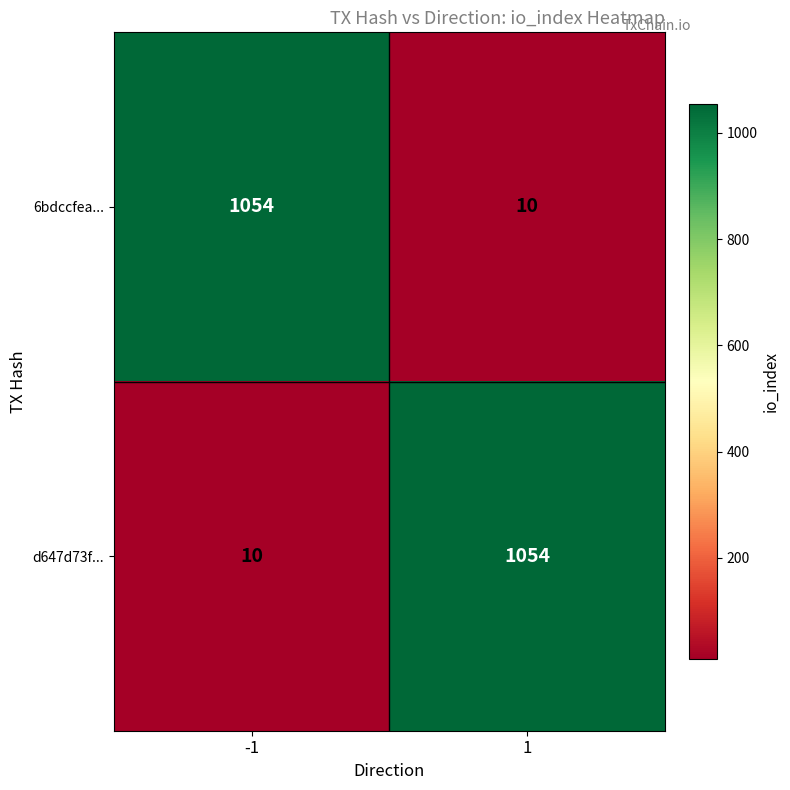

Read the 6bdccfea... value at -1, to the nearest 100.

1100